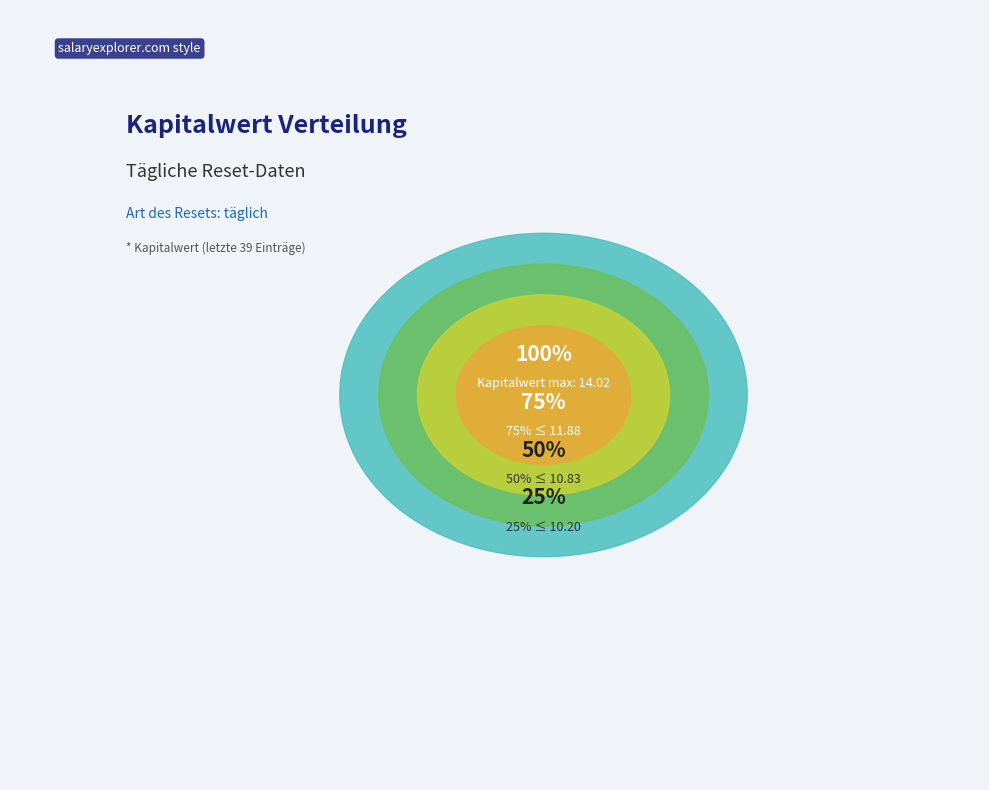

Does 30 represent more than half of the total?

No